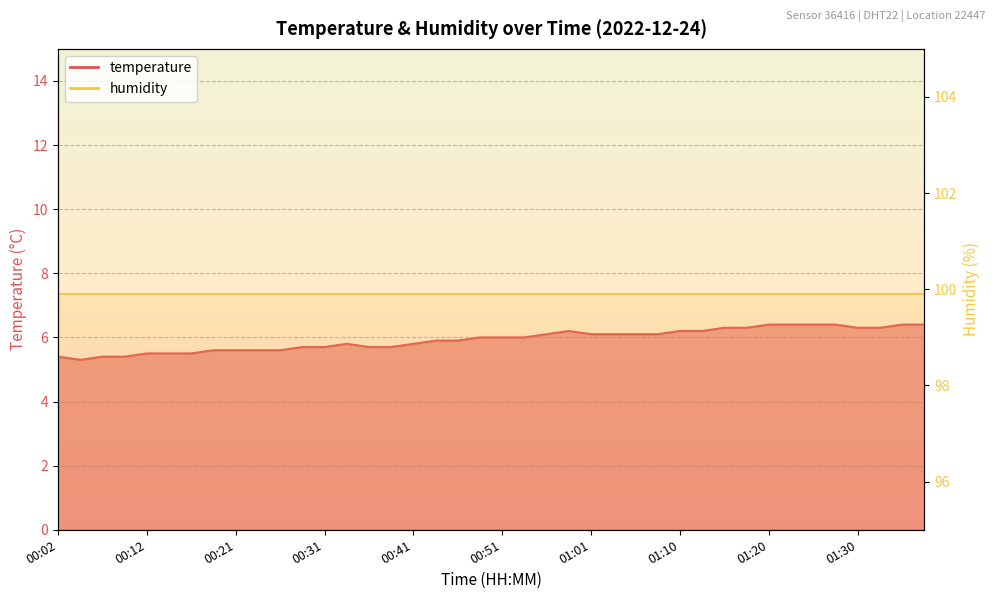

What is the value of the 22nd point from the left?

6.0